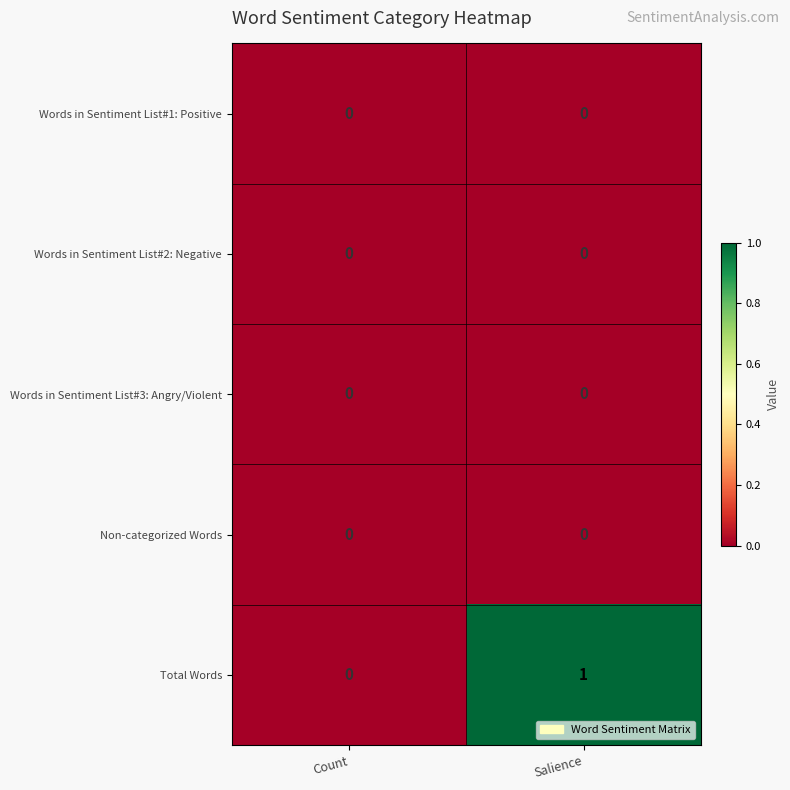

Which category has the highest value across all series?

Salience